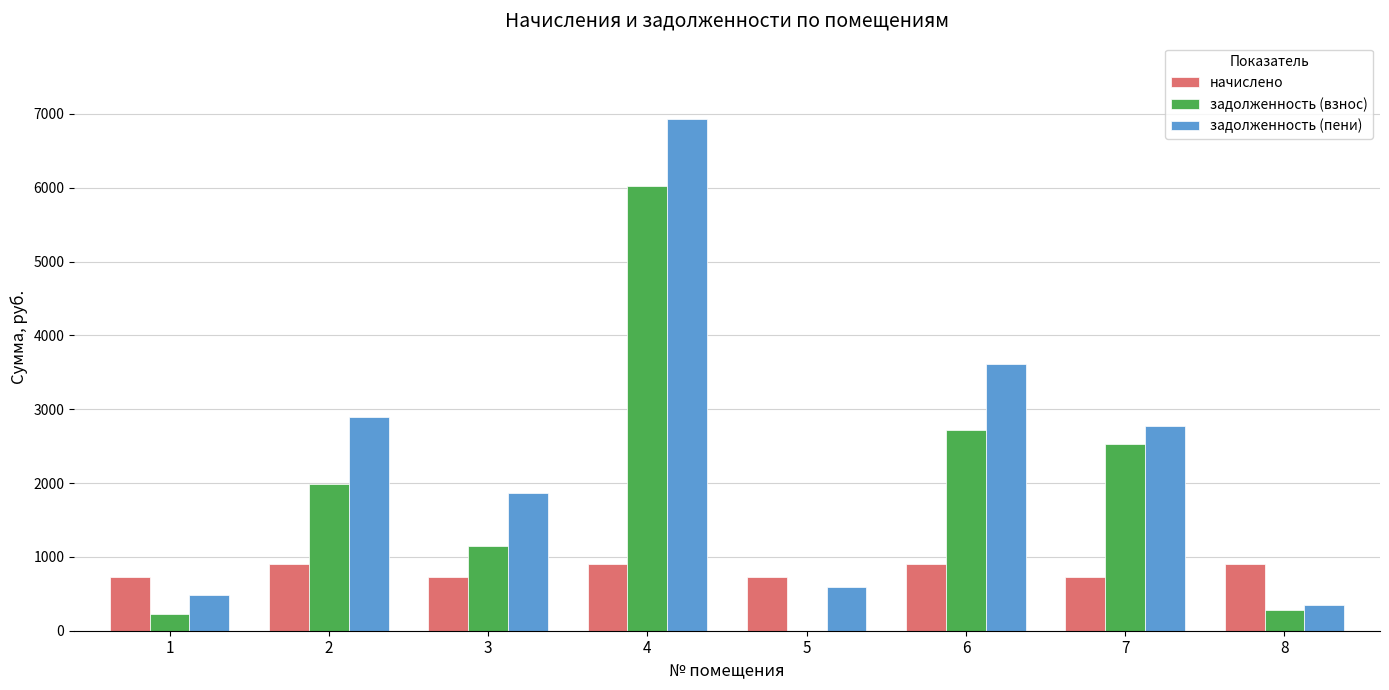

At which category is the sum across all series the highest?

4